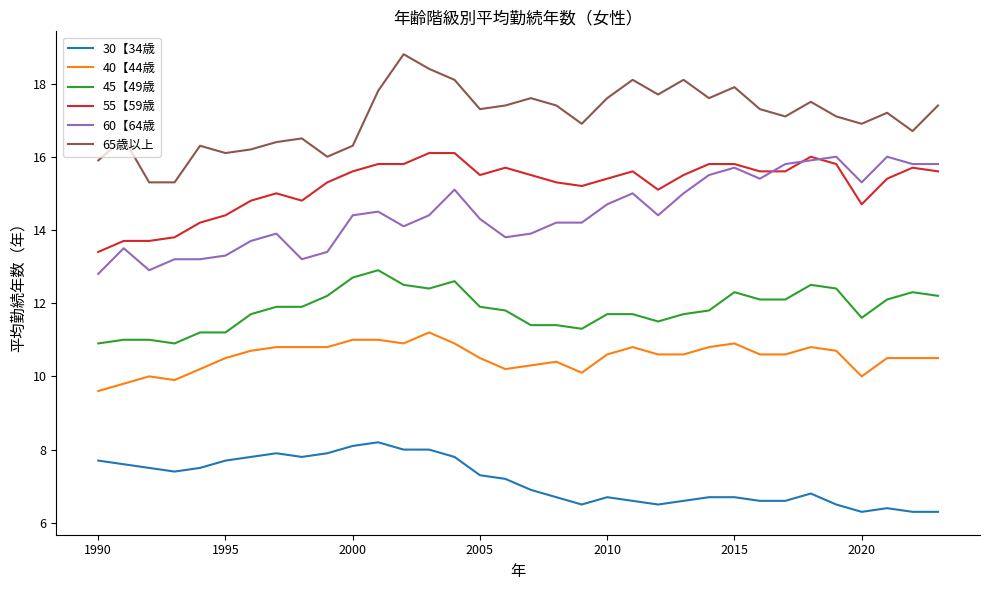

What is the maximum value for 45【49歳?

12.9